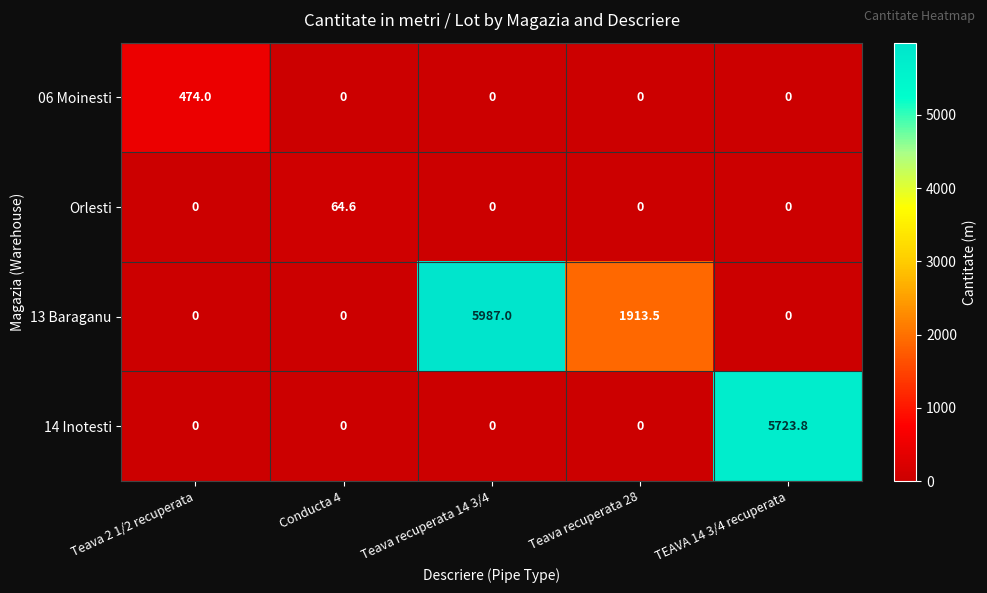

At which category is the sum across all series the highest?

Teava recuperata 14 3/4